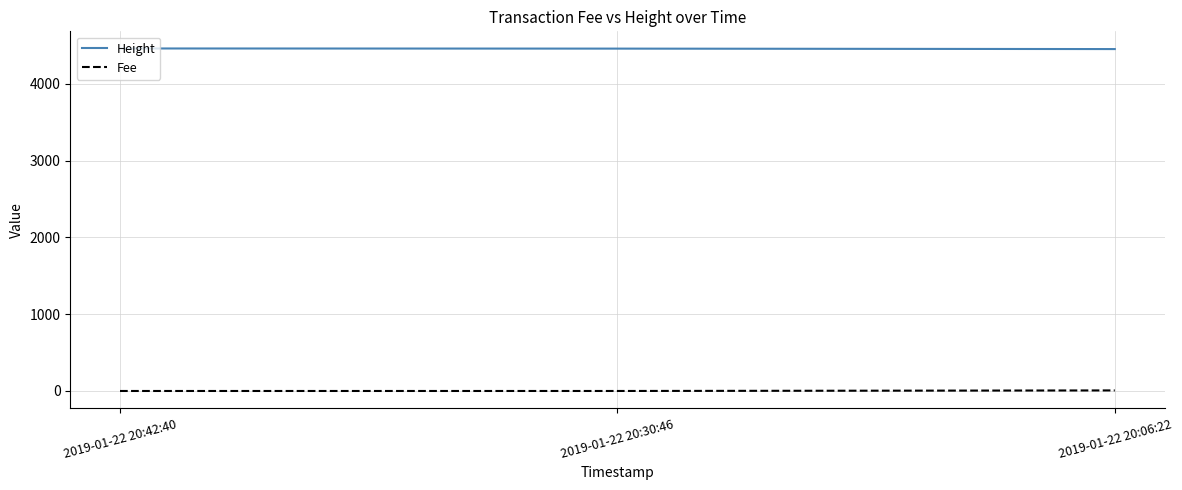

The value of Height at 2019-01-22 20:42:40 is 4461.0. True or false?

True